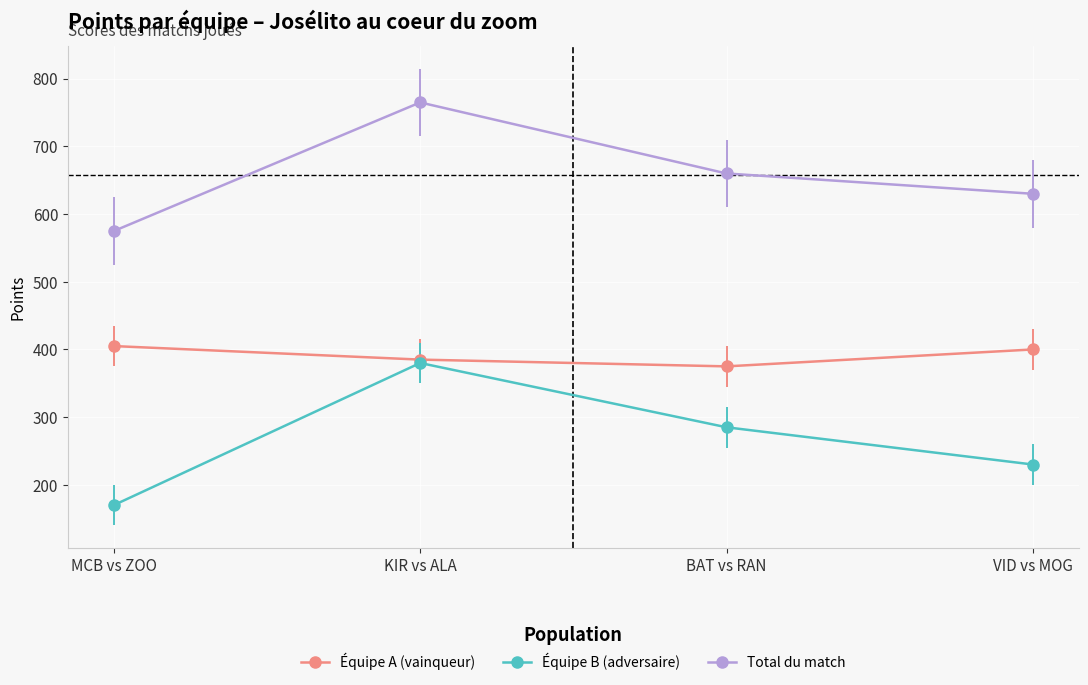

Which series changed the most between MCB vs ZOO and KIR vs ALA?

Équipe B (adversaire)